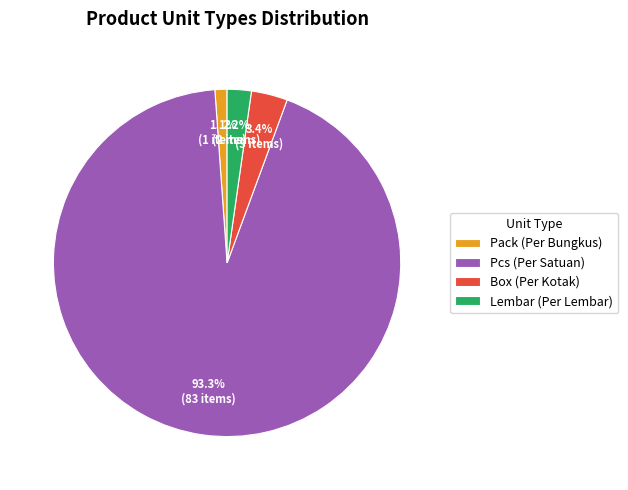

To the nearest percent, what is the difference between the Pack (Per Bungkus) and Pcs (Per Satuan) slice percentages?

92%